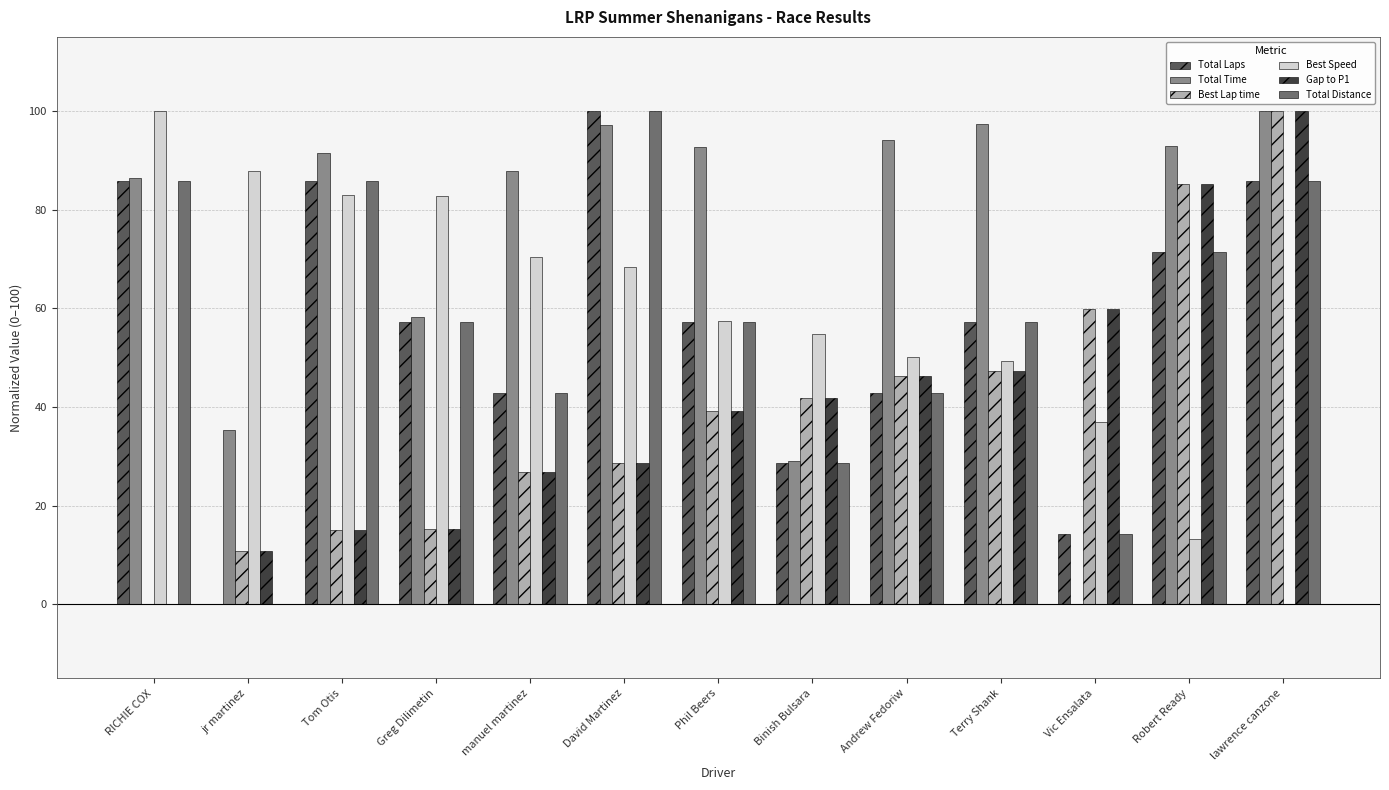

How many values in Total Time are above zero?

12